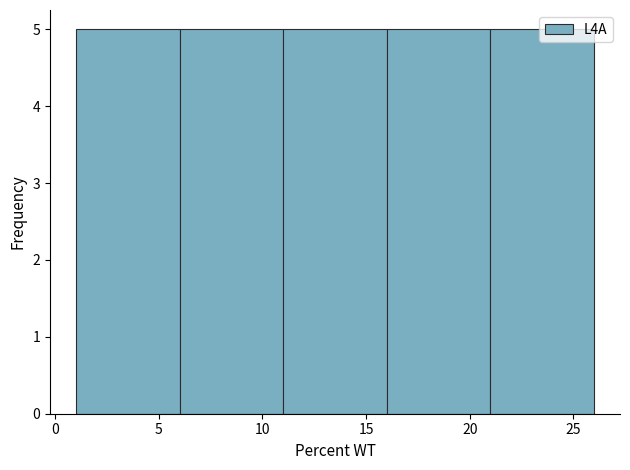

Reading left to right, list every bar in this chart as the range it spans on the x-axis followed by its height. The values are not printed on the chart, so give them approximately, as read against the axis.

1 to 6: 5
6 to 11: 5
11 to 16: 5
16 to 21: 5
21 to 26: 5